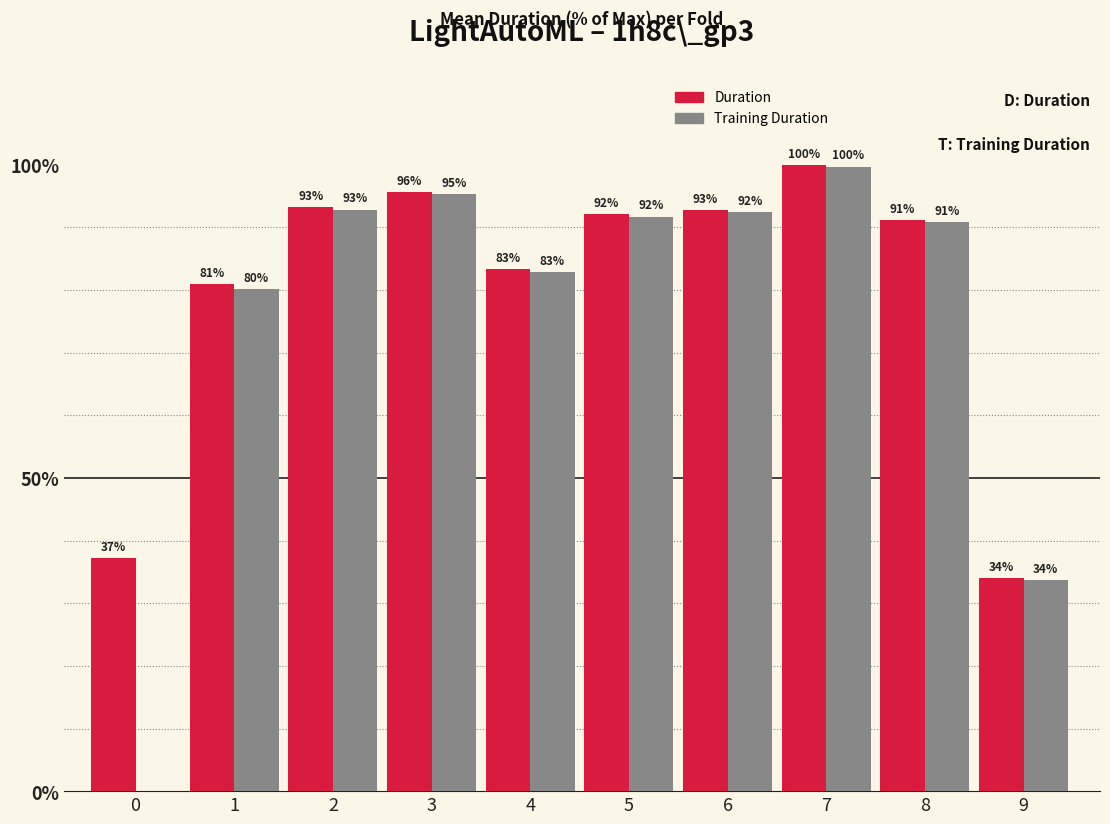

At which label is Training Duration closest to 49?

9